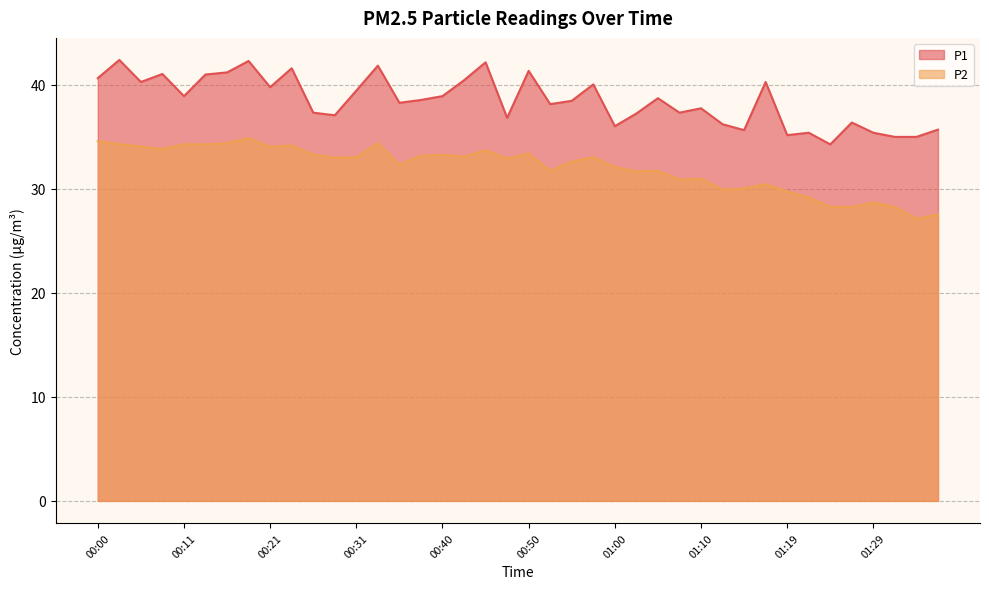

What is the spread (max minus min) of values at 01:05?

7.0